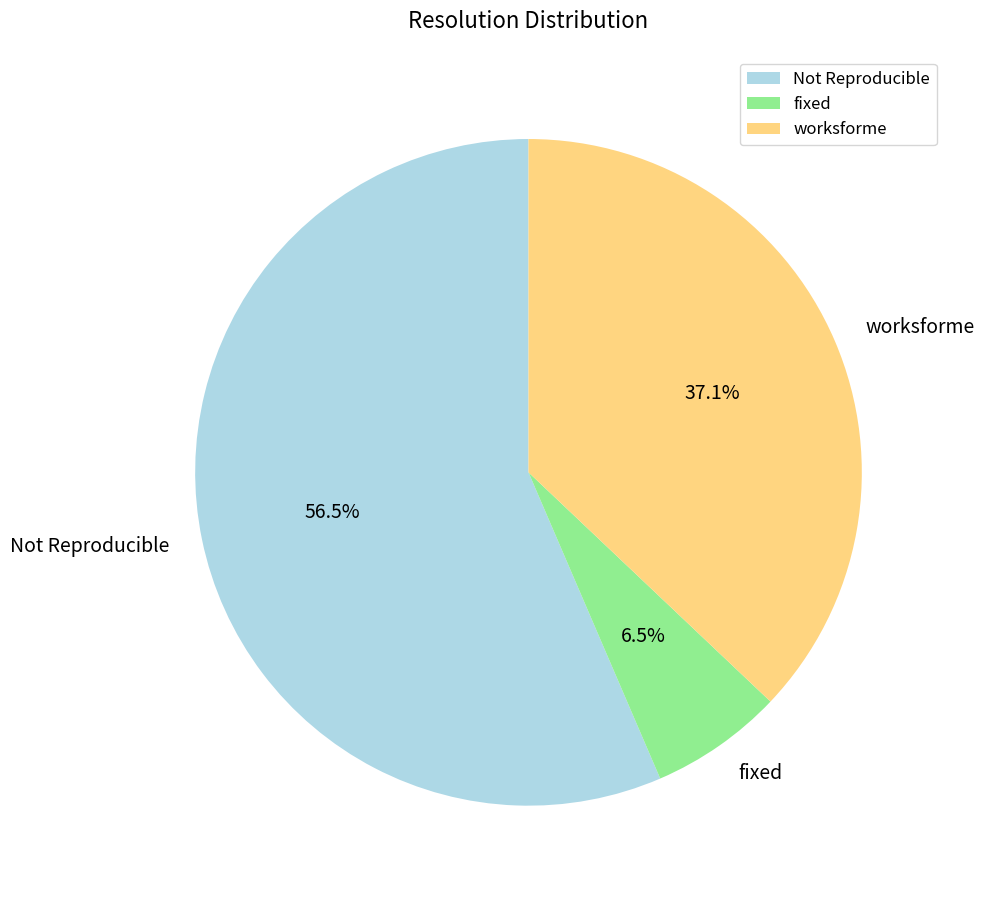

Does fixed account for over 50% of the chart?

No